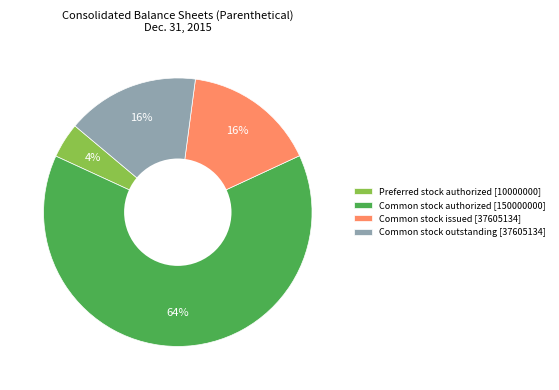

How many segments does this pie chart have?

4